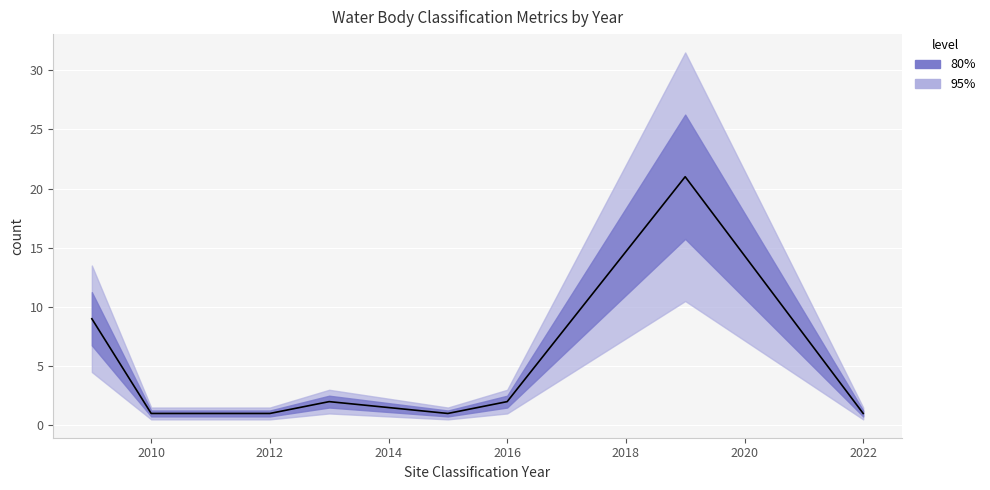

What is the difference between the second highest and second lowest values?

8